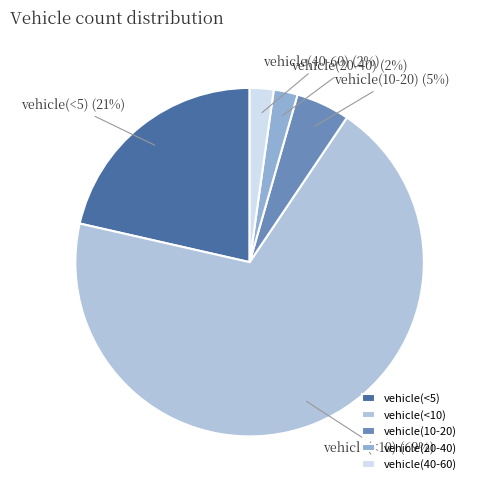

Do vehicle(20-40) and vehicle(<5) together represent more than half of the pie?

No